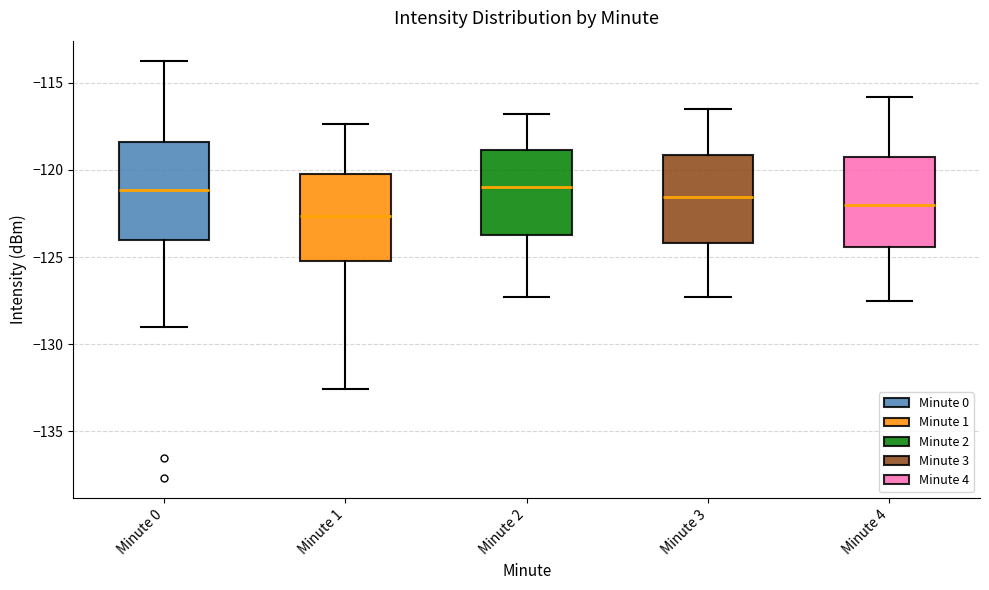

Reading left to right, transcribe this box plot: for each box, give where its median line is, the range the box spans, and where its two whiskers end, as read against the y-axis. The values are not printed on the chart, so give them approximately, as read against the axis.

Minute 0: median -121.0, box -124.0 to -118.5, whiskers -129.0 to -114.0
Minute 1: median -122.5, box -125.0 to -120.0, whiskers -132.5 to -117.5
Minute 2: median -121.0, box -123.5 to -119.0, whiskers -127.5 to -117.0
Minute 3: median -121.5, box -124.0 to -119.0, whiskers -127.5 to -116.5
Minute 4: median -122.0, box -124.5 to -119.0, whiskers -127.5 to -116.0